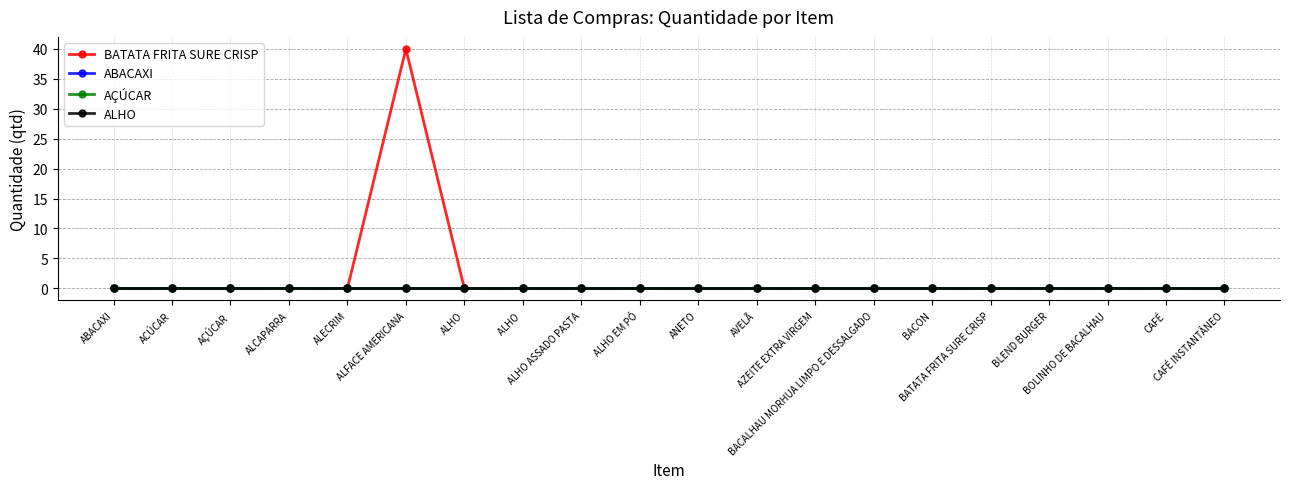

Rank the categories by AÇÚCAR value from highest to lowest.

ABACAXI, ACÚCAR, AÇÚCAR, ALCAPARRA, ALECRIM, ALFACE AMERICANA, ALHO, ALHO , ALHO ASSADO PASTA, ALHO EM PÓ, ANETO, AVELÃ, AZEITE EXTRA VIRGEM, BACALHAU MORHUA LIMPO E DESSALGADO, BACON, BATATA FRITA SURE CRISP, BLEND BURGER, BOLINHO DE BACALHAU, CAFÉ, CAFÉ INSTANTÂNEO